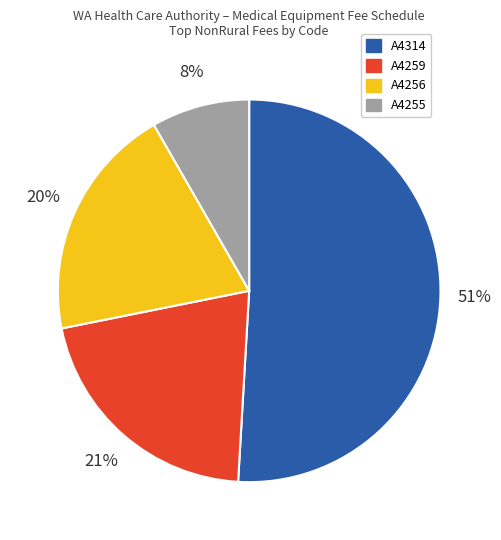

To the nearest percent, what portion does A4255 represent?

8%